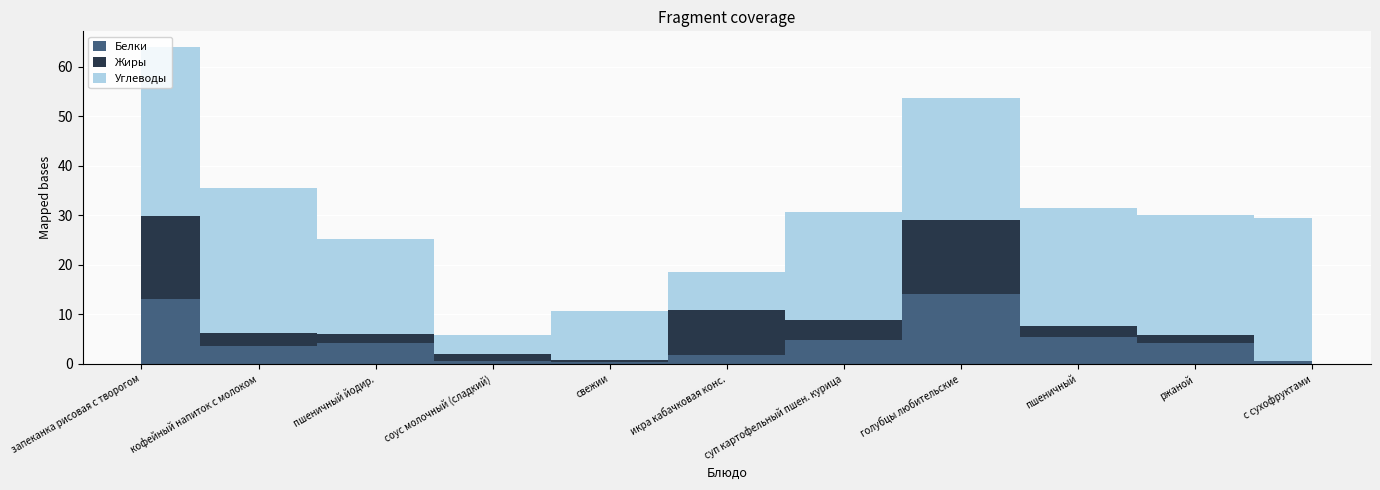

Reading left to right, extract all data points from this chart.

Белки: запеканка рисовая с творогом=13.2	кофейный напиток с молоком=3.6	пшеничный йодир.=4.3	соус молочный (сладкий)=0.6	свежии=0.4	икра кабачковая конс.=1.9	суп картофельный пшен. курица=4.8	голубцы любительские=14.1	пшеничный=5.3	ржаной=4.2	с сухофруктами=0.6
Жиры: запеканка рисовая с творогом=16.8	кофейный напиток с молоком=2.7	пшеничный йодир.=1.8	соус молочный (сладкий)=1.4	свежии=0.4	икра кабачковая конс.=8.9	суп картофельный пшен. курица=4.1	голубцы любительские=15.0	пшеничный=2.3	ржаной=1.6	с сухофруктами=0.1
Углеводы: запеканка рисовая с творогом=34.0	кофейный напиток с молоком=29.2	пшеничный йодир.=19.0	соус молочный (сладкий)=4.0	свежии=9.8	икра кабачковая конс.=7.7	суп картофельный пшен. курица=21.8	голубцы любительские=24.6	пшеничный=23.8	ржаной=24.1	с сухофруктами=28.8